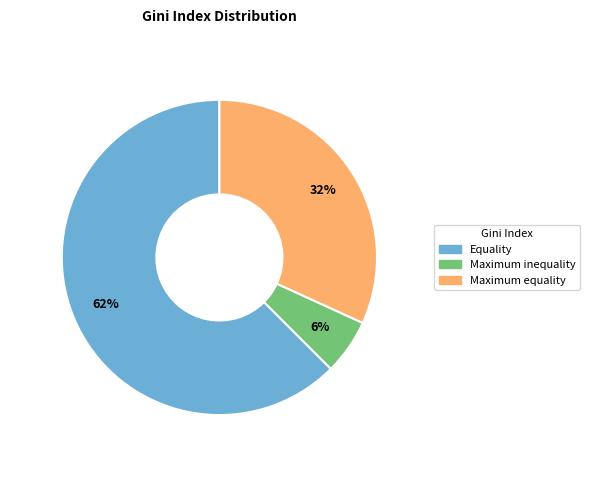

Combined, do Maximum inequality and Equality account for over 50%?

Yes